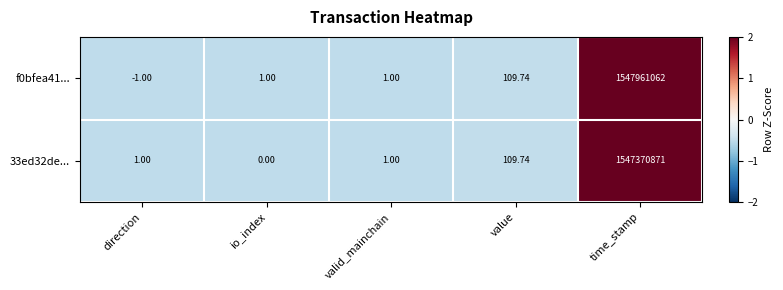

List the series in order of their peak value, highest first.

f0bfea41..., 33ed32de...